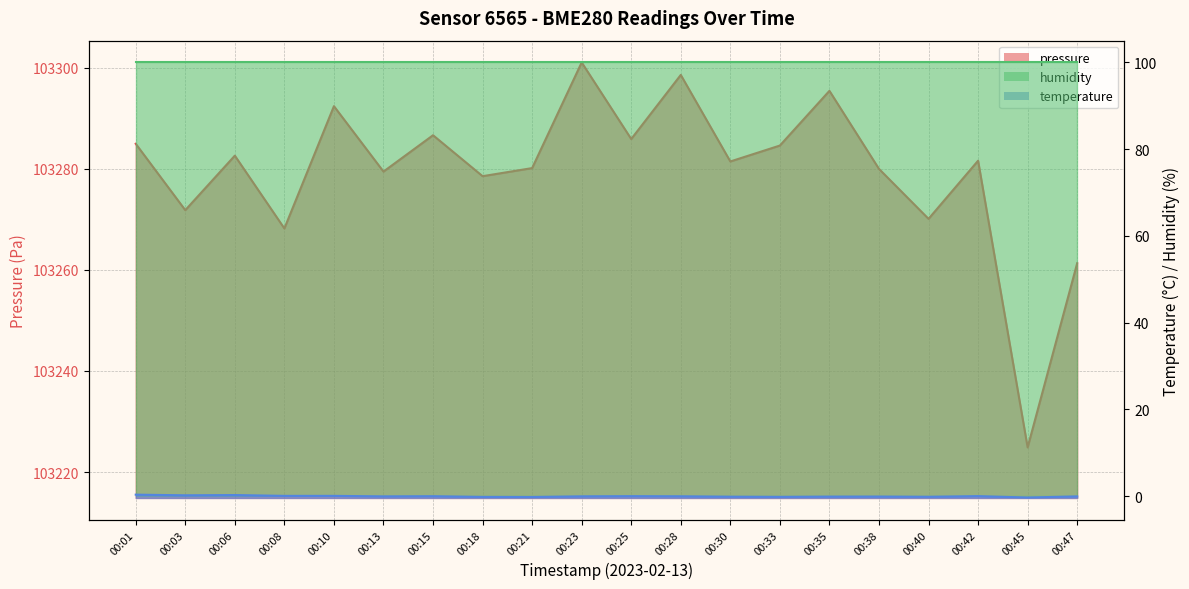

Which series has the largest total across all categories?

pressure